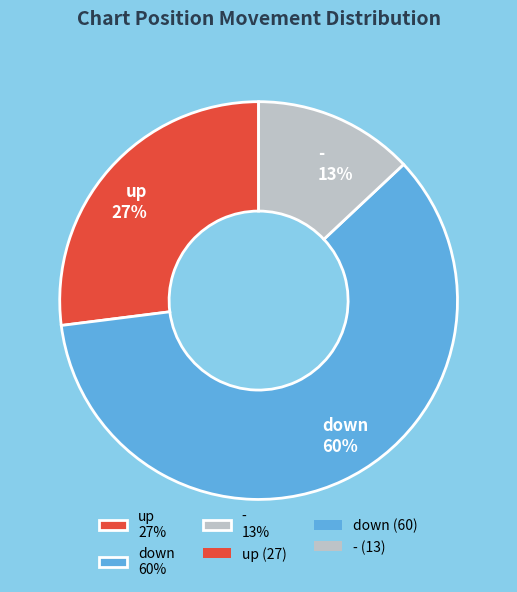

Which has a higher value, - or down?

down